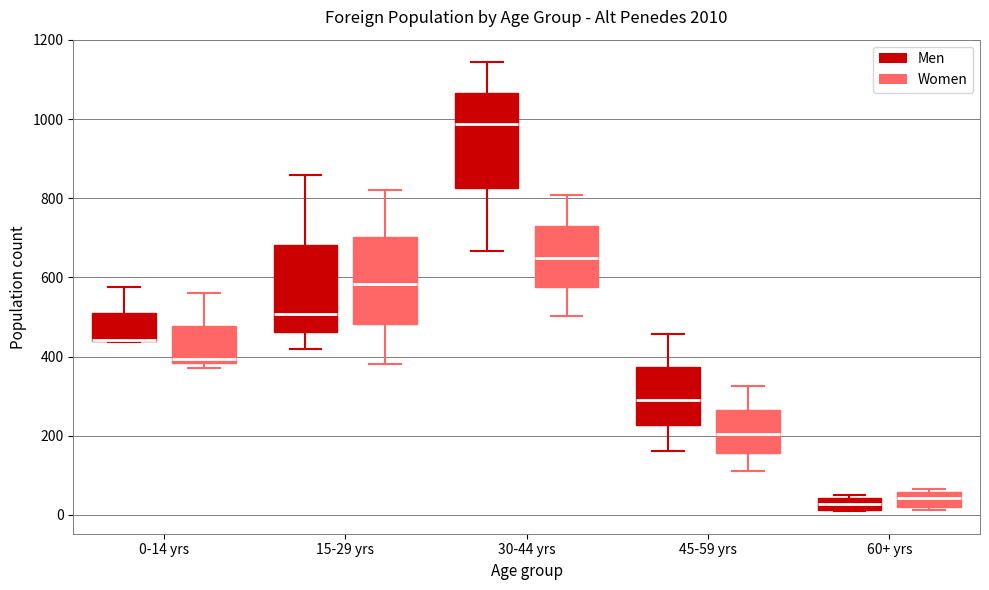

Where is the lower edge of the box for 45-59 yrs (Women) on the y-axis? The values are not printed on the chart, so give them approximately, as read against the axis.

160